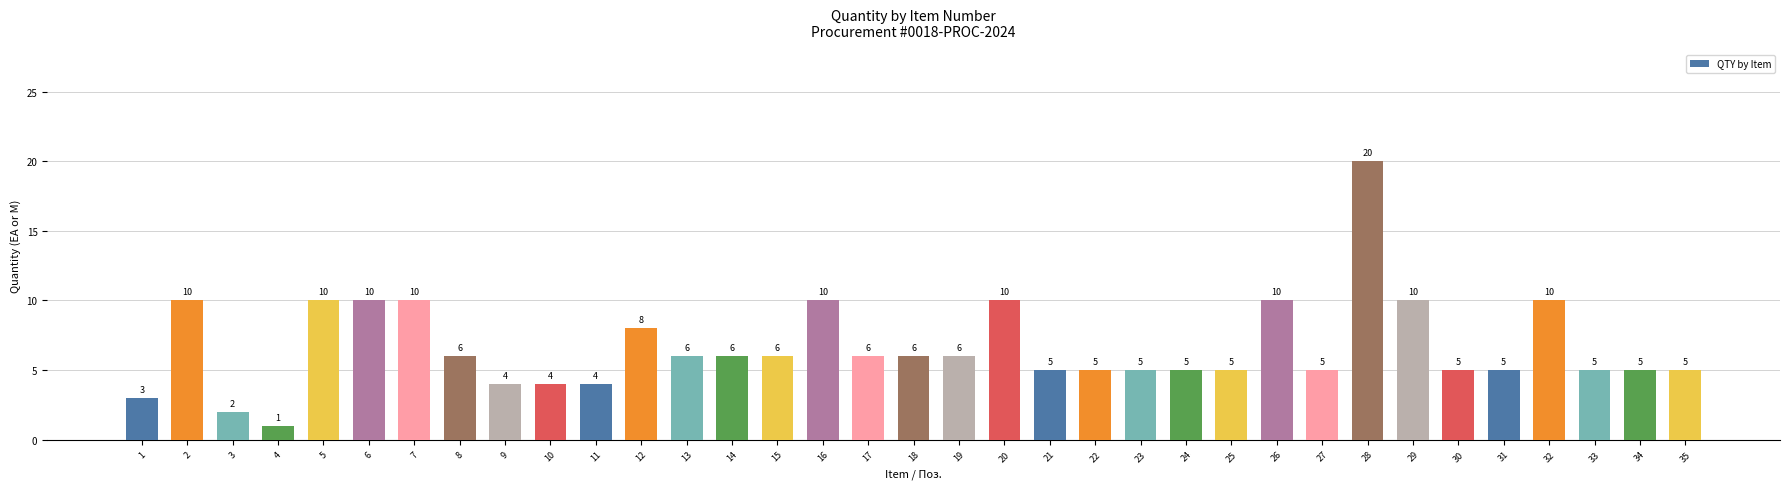

Which has a higher value, 9 or 7?

7